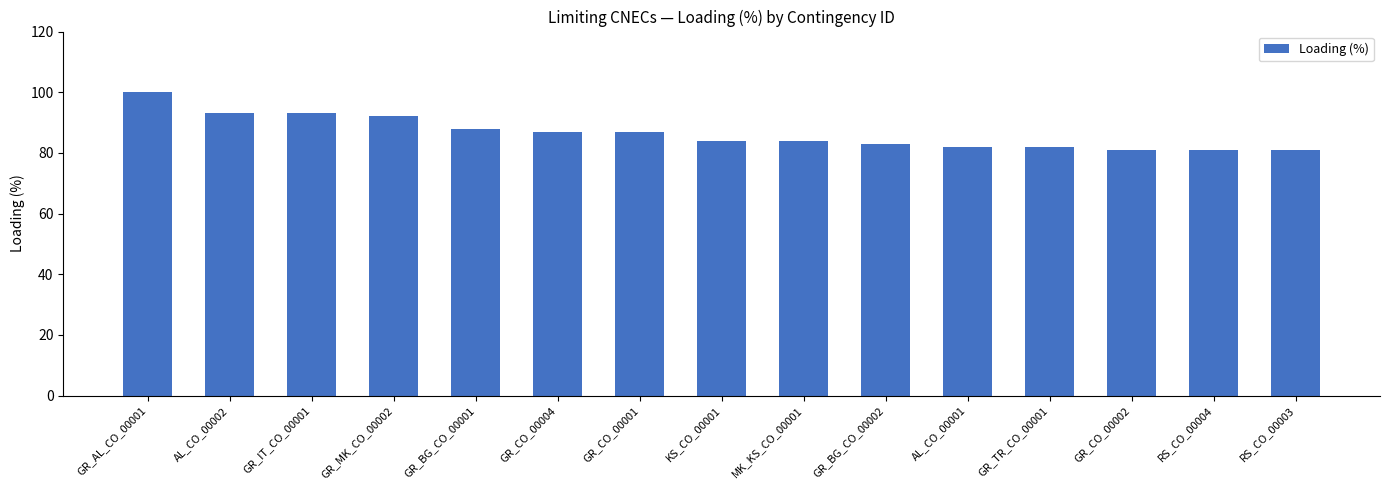

The value at GR_BG_CO_00002 is 118. True or false?

False